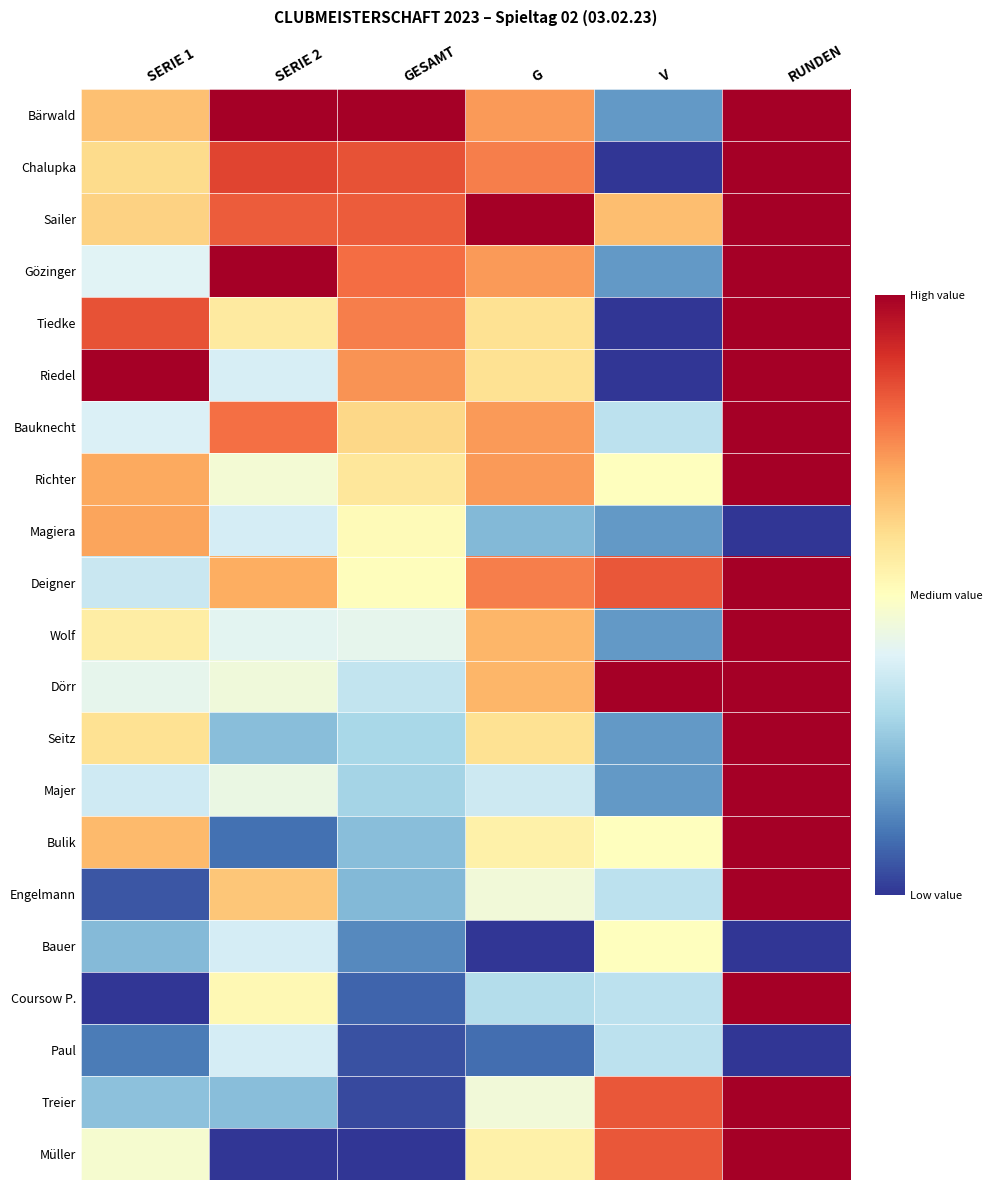

Which has a higher value, G or SERIE 1?

G